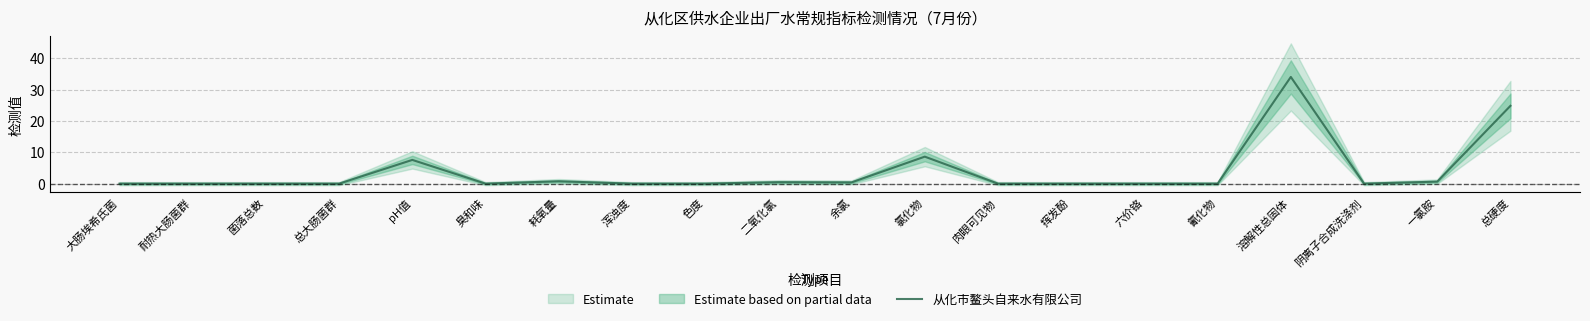

At which category does the chart reach its minimum across all series?

大肠埃希氏菌